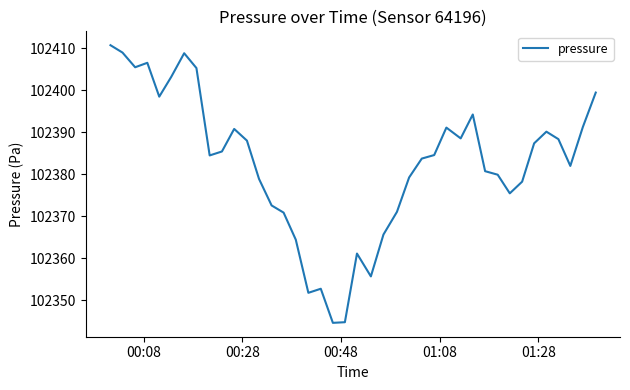

What is the greatest value displayed?

102410.8